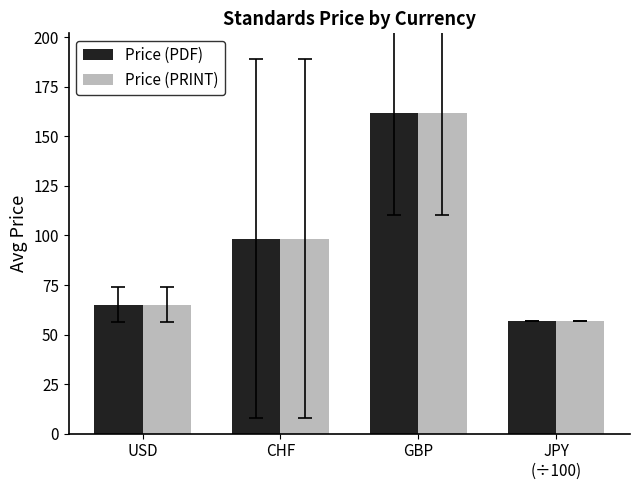

At which category is the sum across all series the highest?

GBP